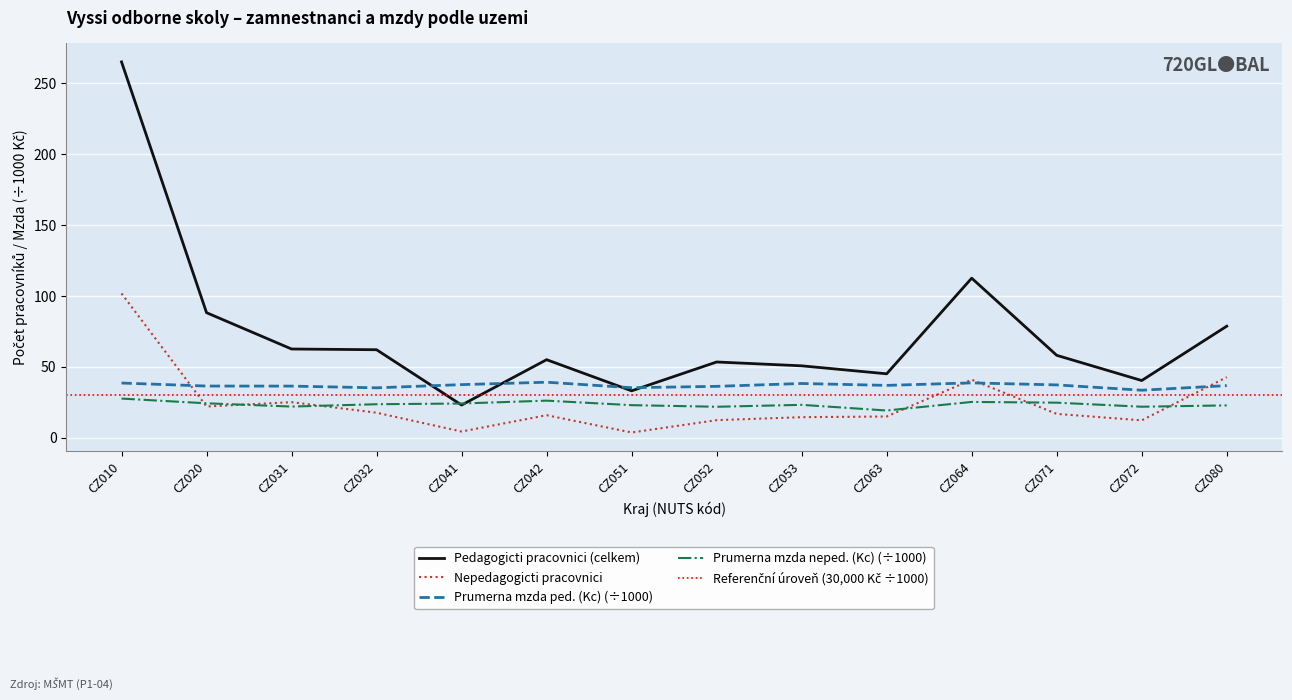

In Prumerna mzda neped. (Kc), how many points are lower than both neighbors (excluding endpoints)?

4